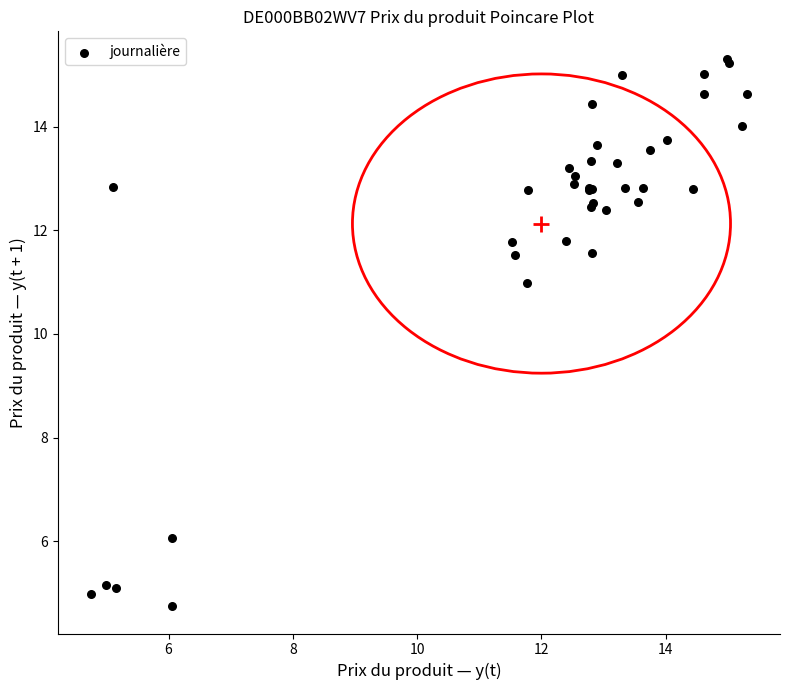

What Y value in the scatter plot is closest to 10?

11.0